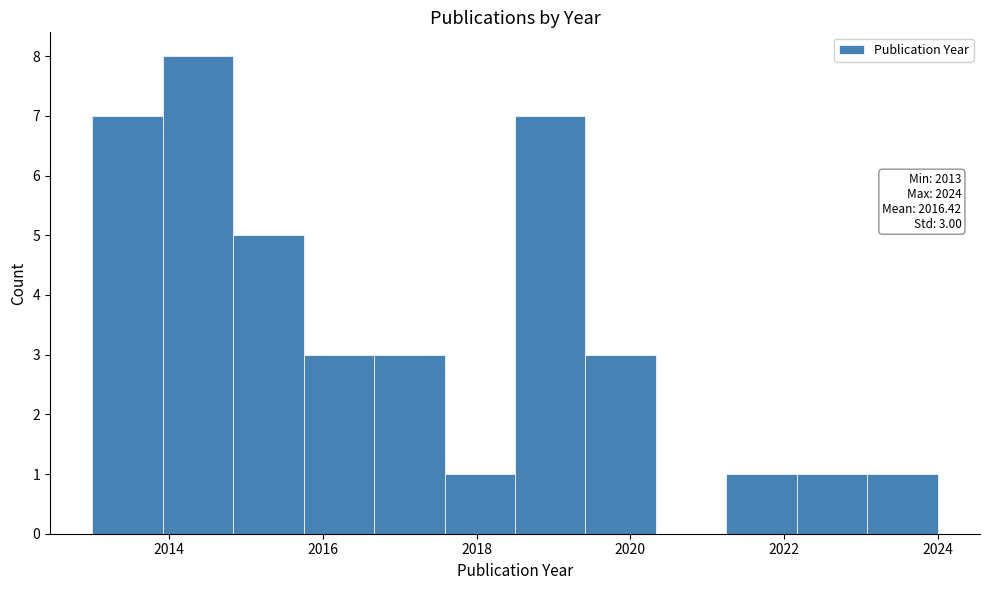

Over which range of the x-axis is the bar tallest?

2014.0 to 2014.8